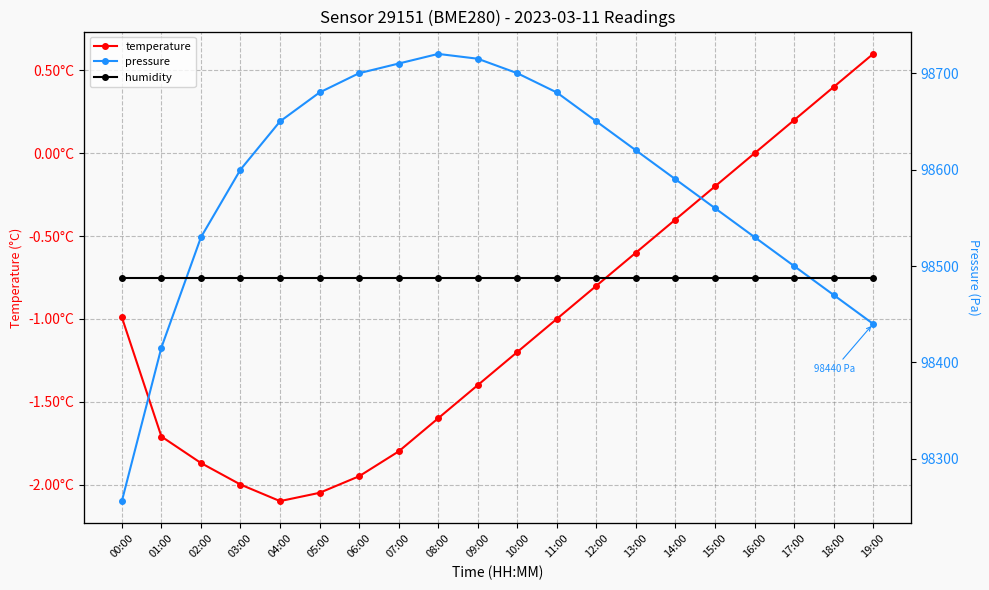

What is the difference between the highest and lowest values at 07:00?

98711.8